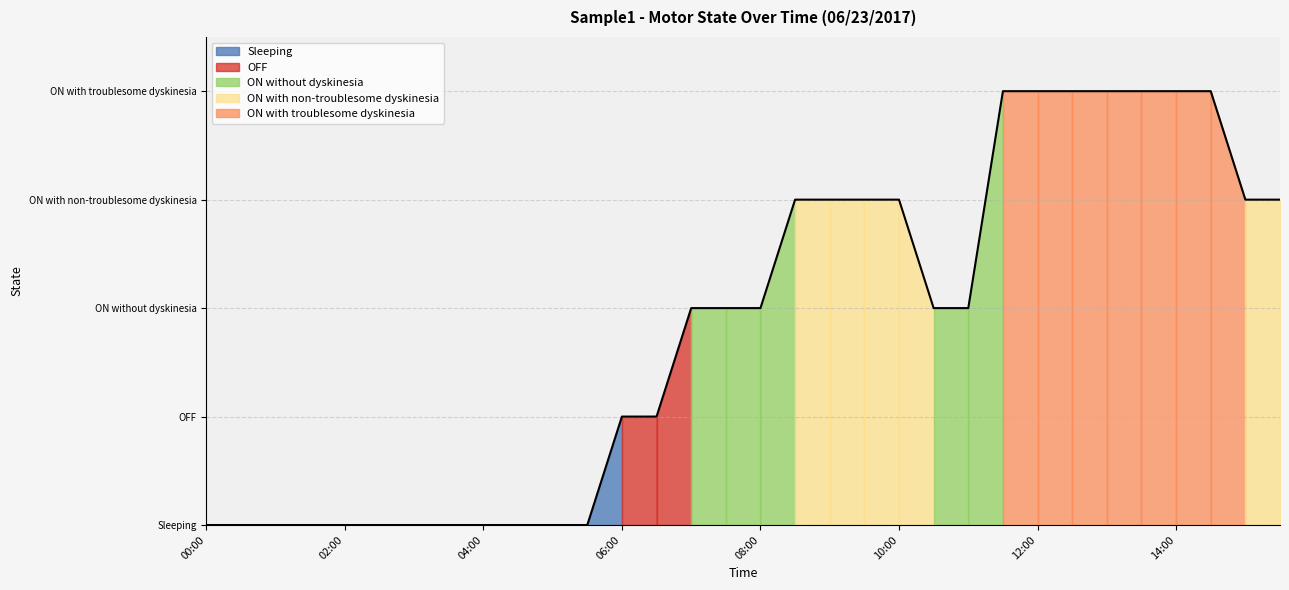

Which has a higher value, 14:00 or 14:30?

14:00